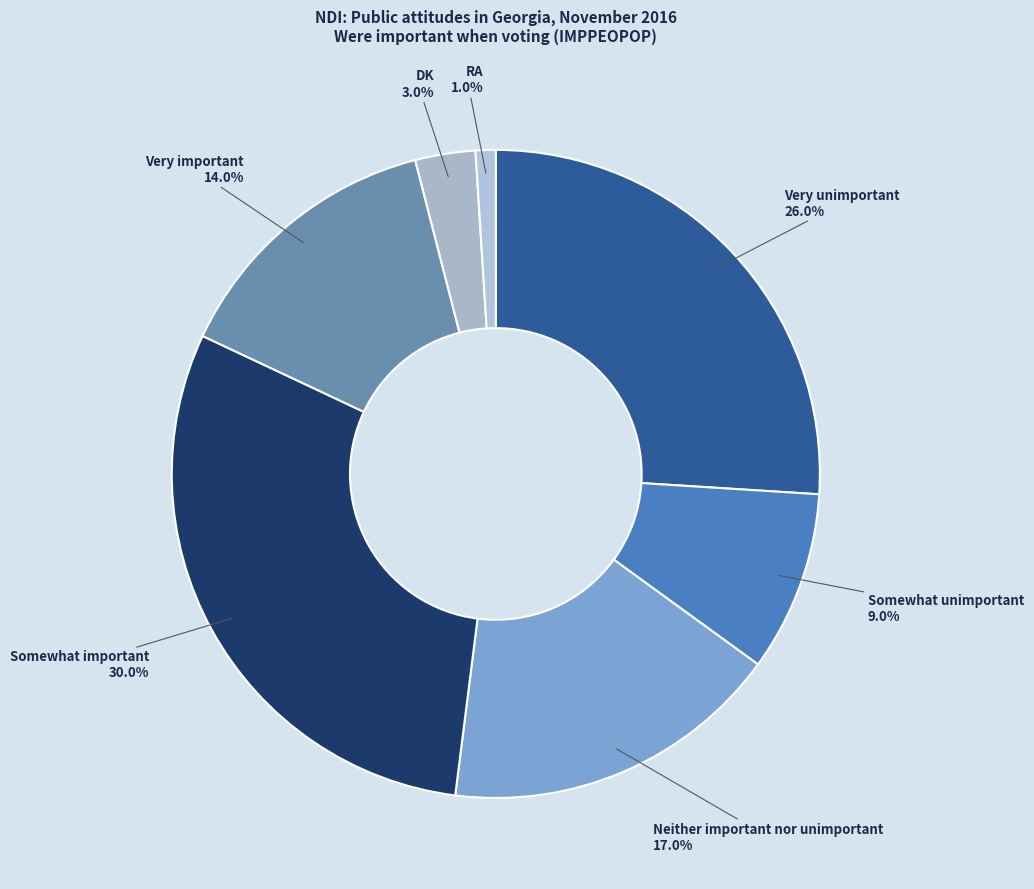

To the nearest percent, what is the difference between the largest and smallest slice percentages?

29%